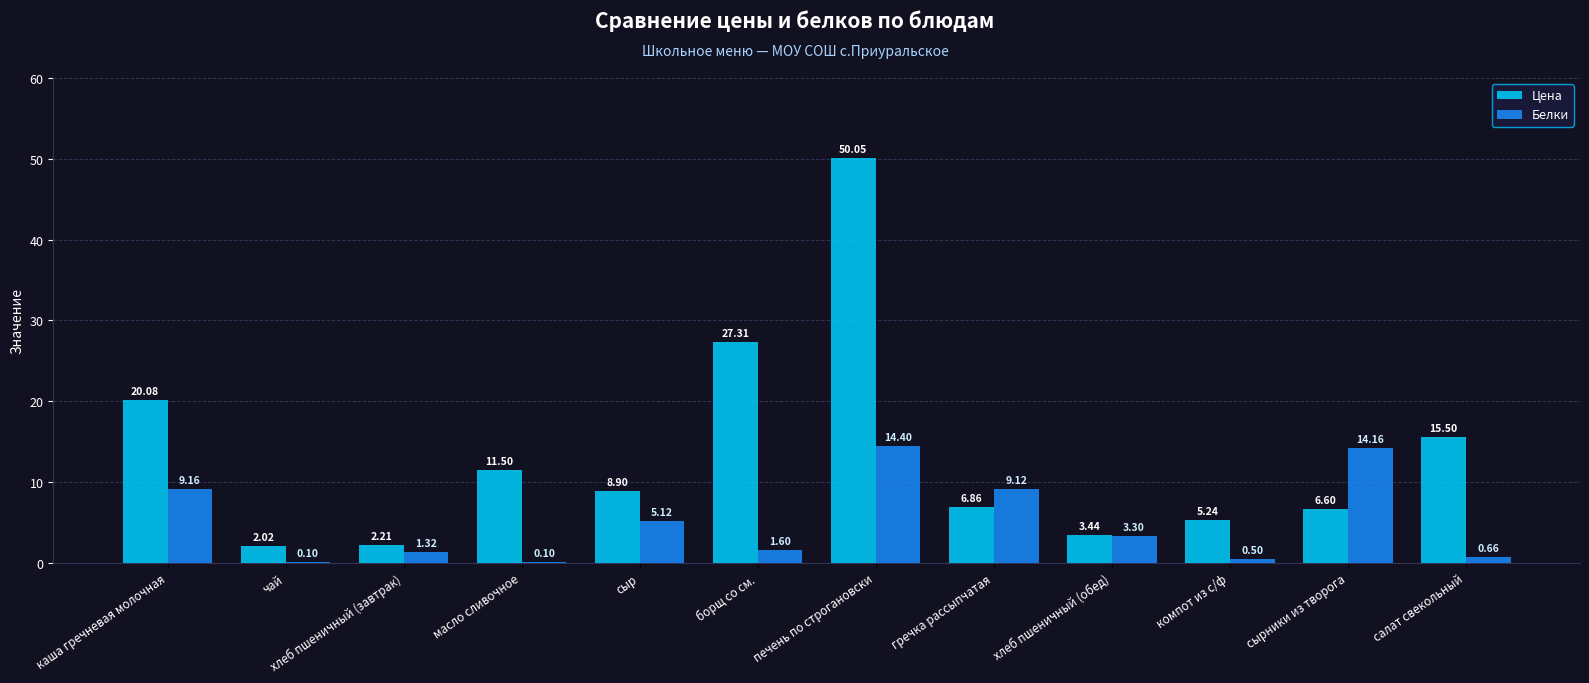

Is the value of Белки at компот из с/ф greater than the value of Цена at чай?

No